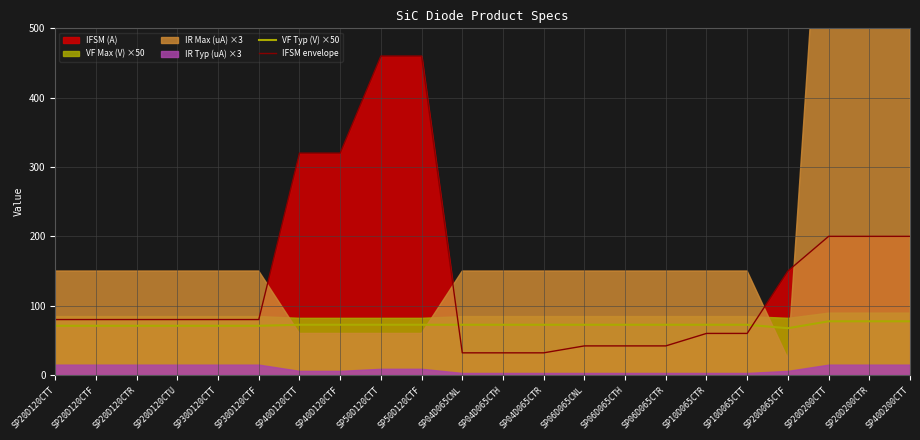

What is the minimum value for IFSM envelope?

32.0